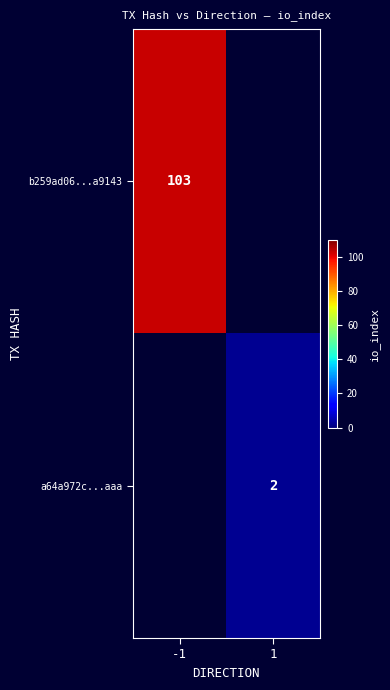

True or false: a64a972c...aaa has a value of 1 at 1.

False